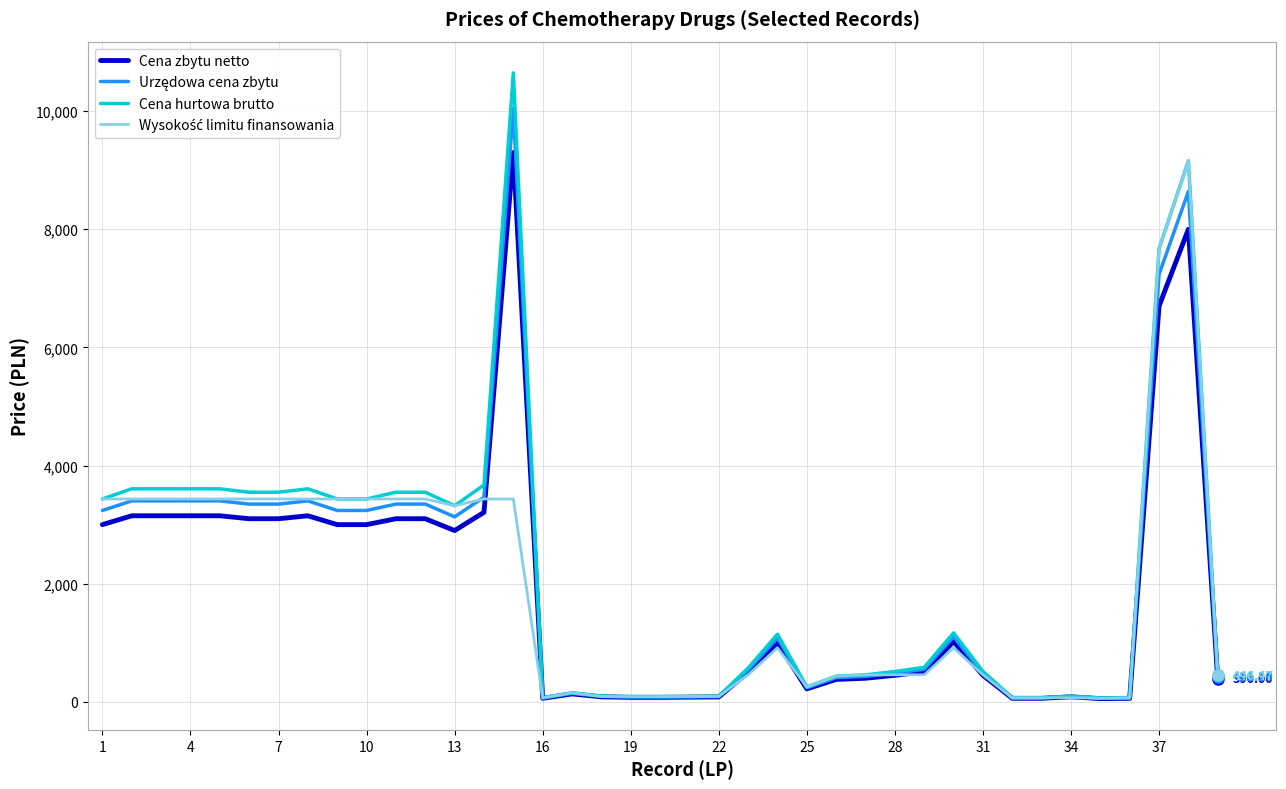

Which series has the widest spread of values?

Cena hurtowa brutto